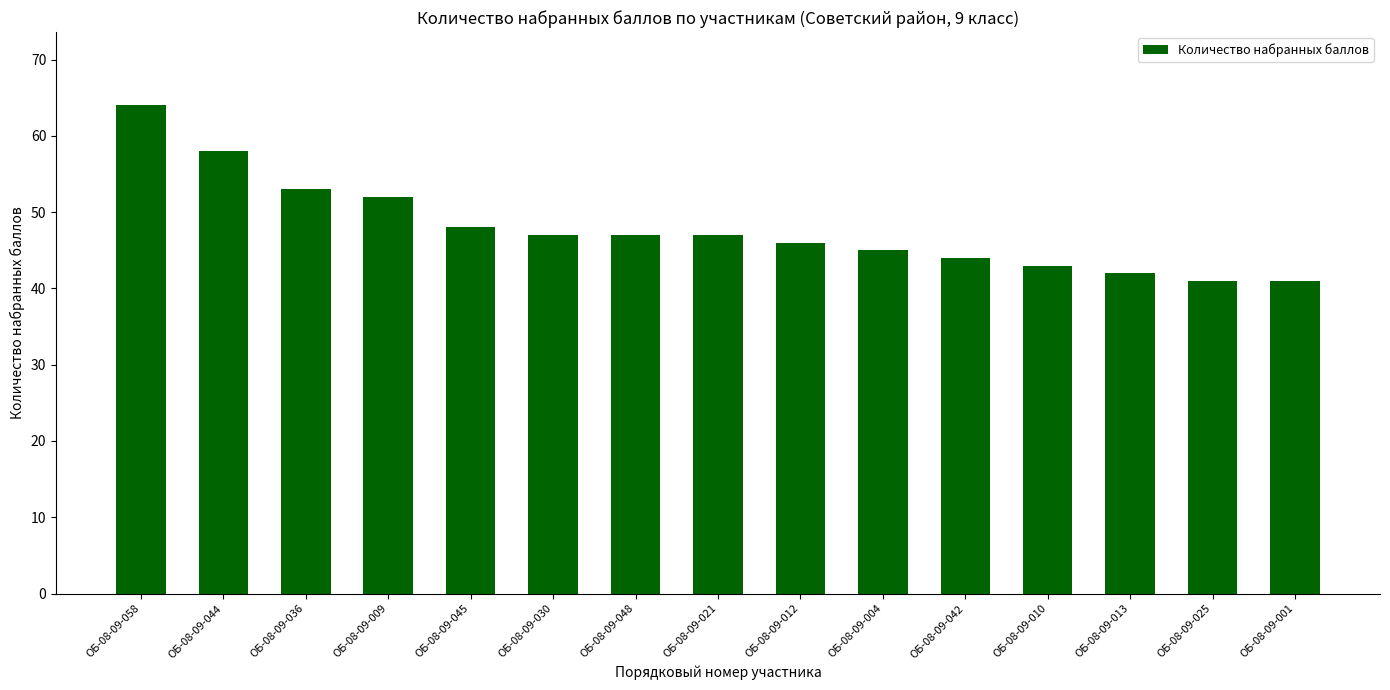

The chart shows a value of 44 at ОБ-08-09-042. True or false?

True